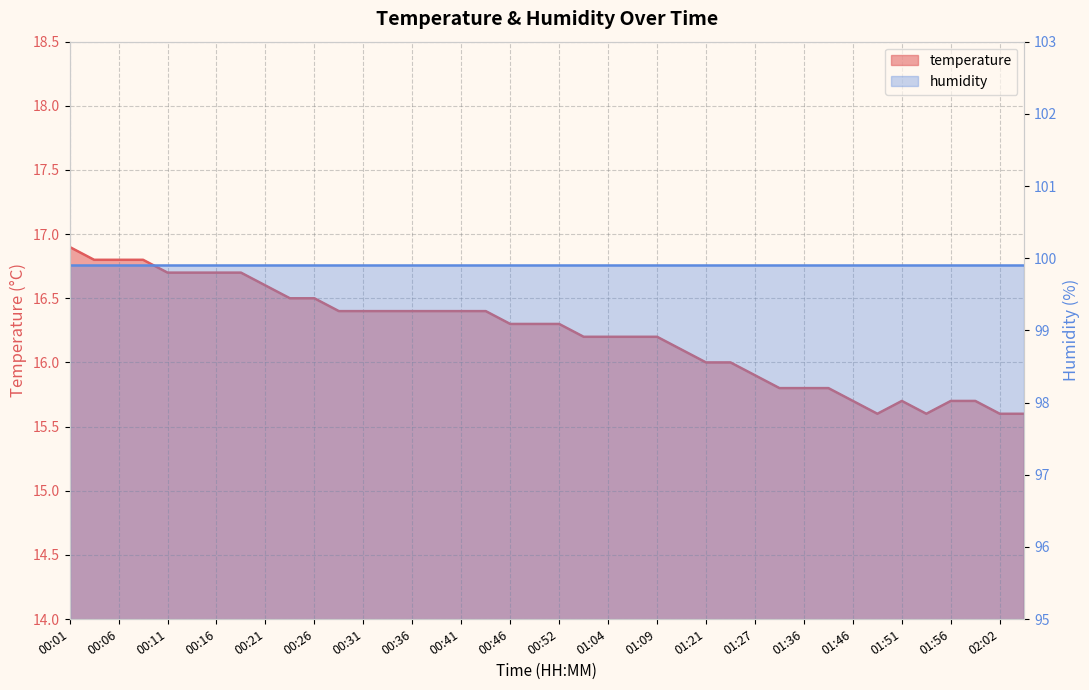

Read the value at 02:05.

15.6